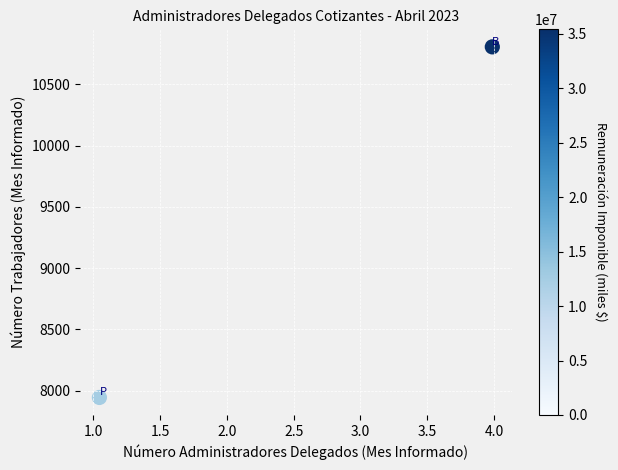

What is the average Y value?

9374.6